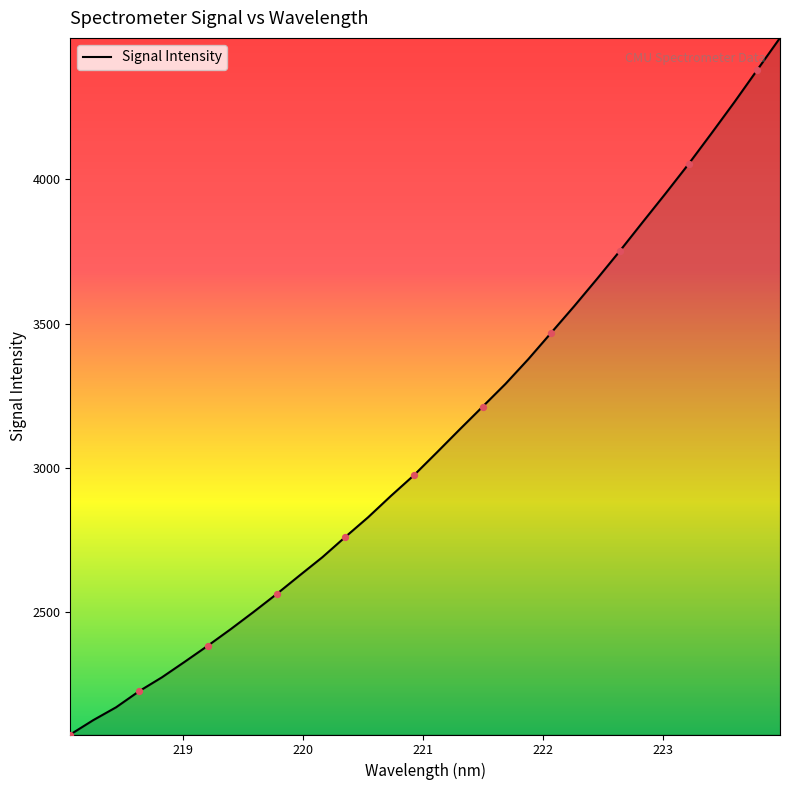

What is the minimum value shown in the chart?

2075.3